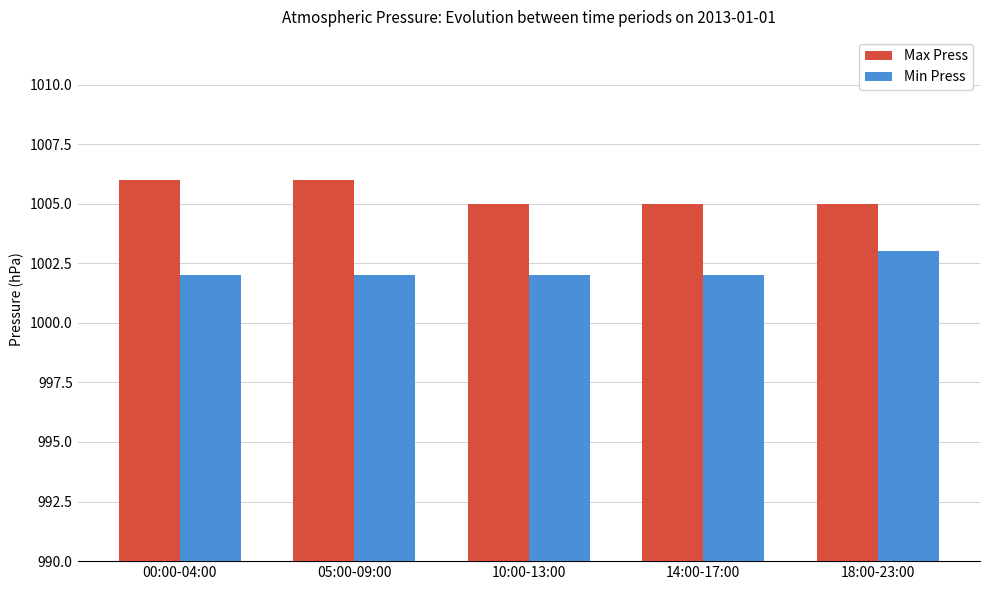

Rank the series by their average value, from lowest to highest.

Min Press, Max Press